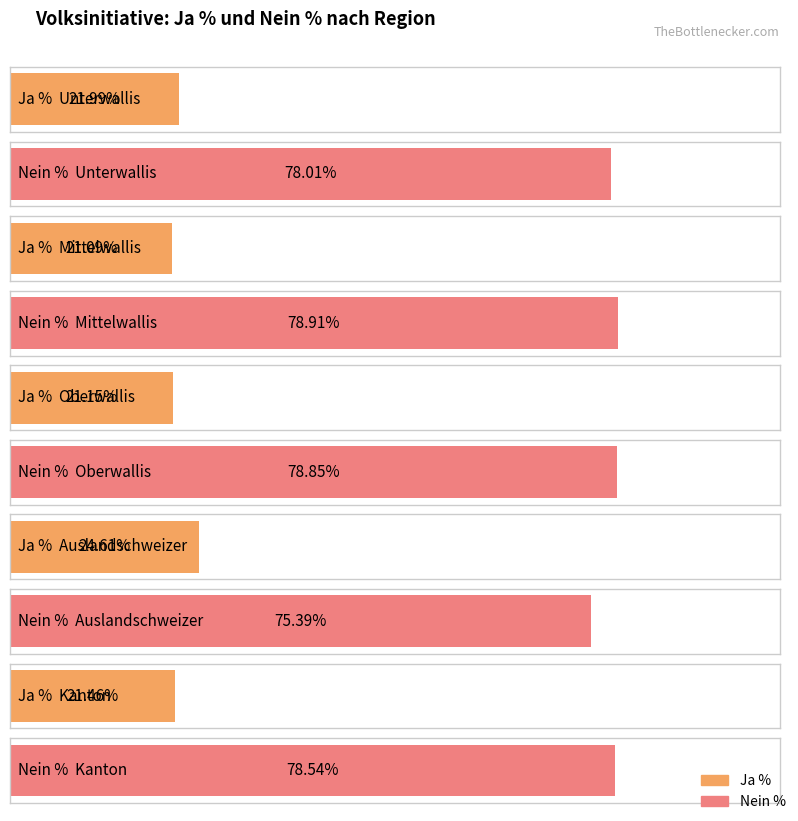

What is the lowest value of the Ja % series?

21.1